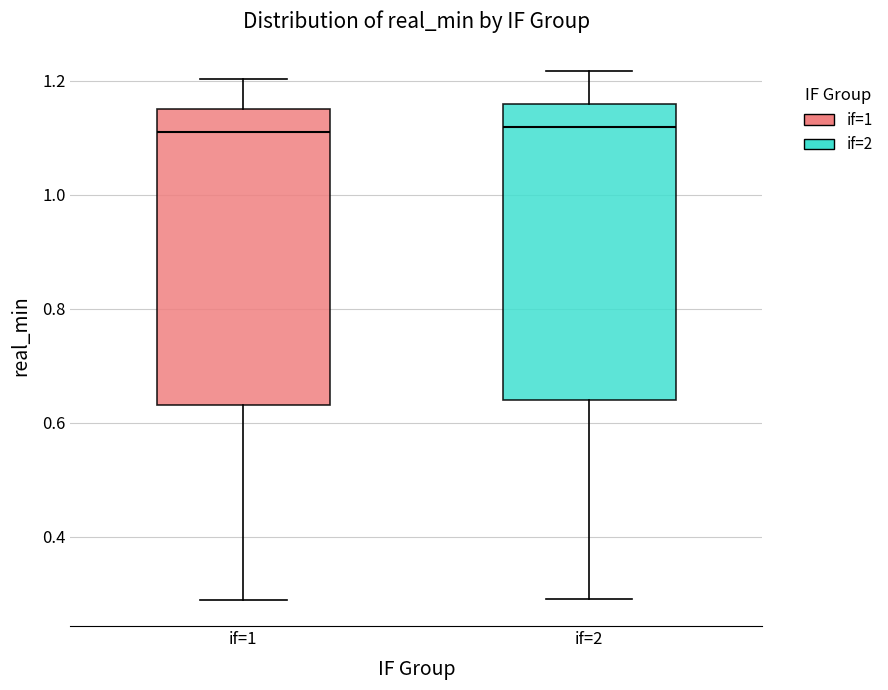

Reading left to right, transcribe this box plot: for each box, give where its median line is, the range the box spans, and where its two whiskers end, as read against the y-axis. The values are not printed on the chart, so give them approximately, as read against the axis.

if=1: median 1.10, box 0.64 to 1.16, whiskers 0.28 to 1.20
if=2: median 1.12, box 0.64 to 1.16, whiskers 0.30 to 1.22